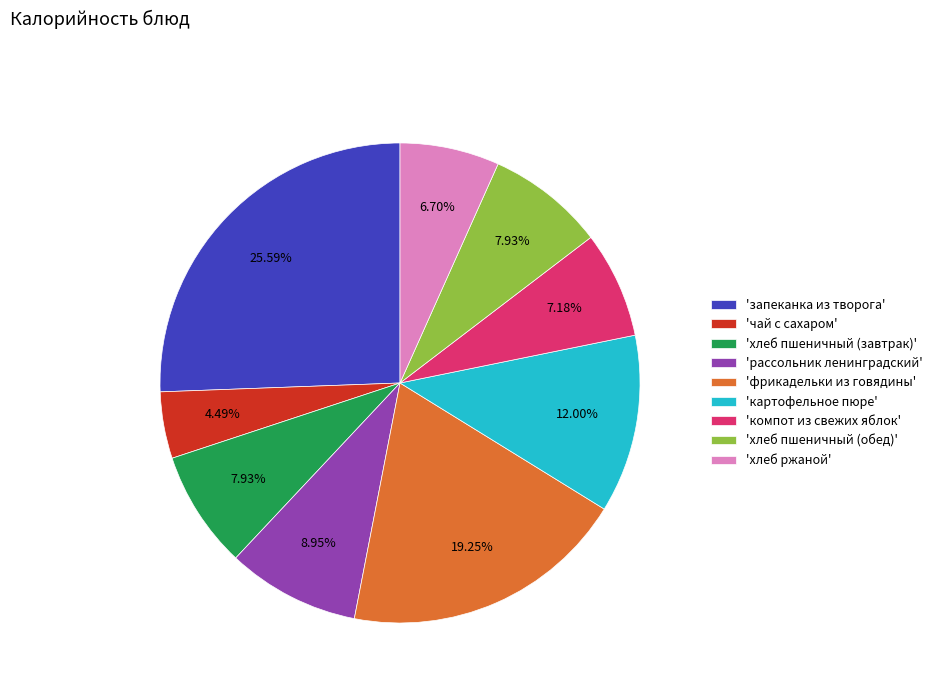

Is the sum of 'запеканка из творога' and 'хлеб ржаной' greater than half?

No